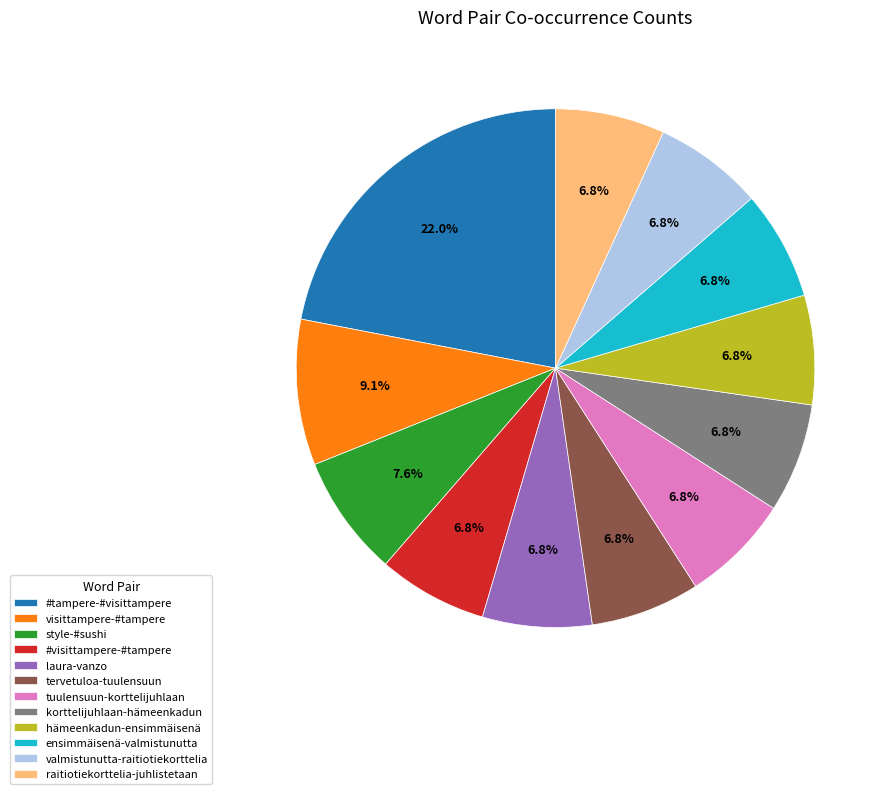

To the nearest percent, what is the combined percentage of #tampere-#visittampere and valmistunutta-raitiotiekorttelia?

29%